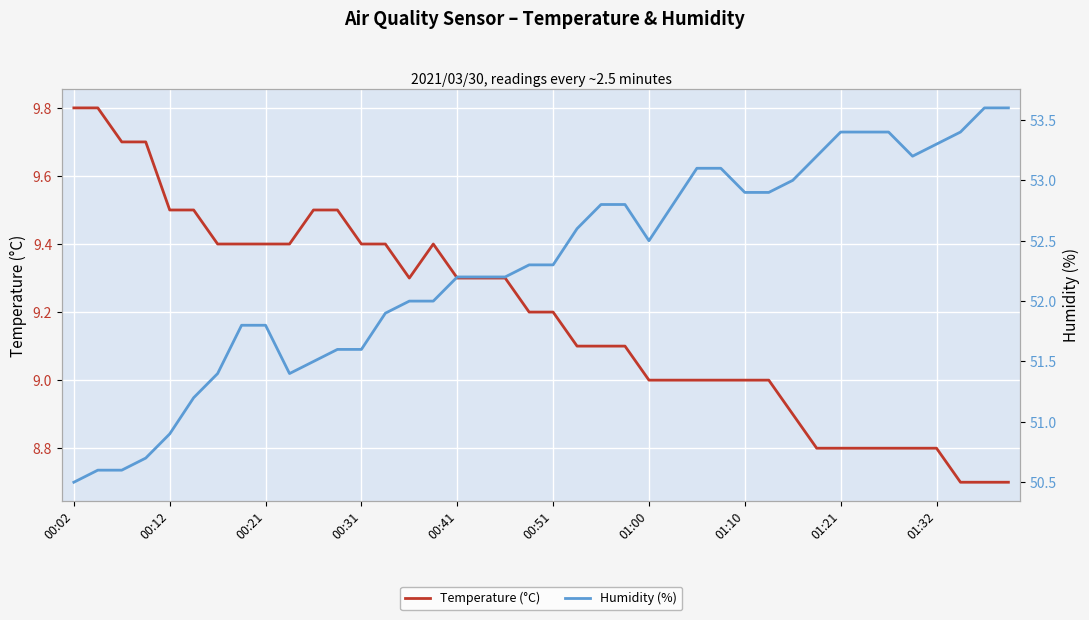

Rank the series at 00:51 from highest to lowest value.

Humidity (%), Temperature (°C)